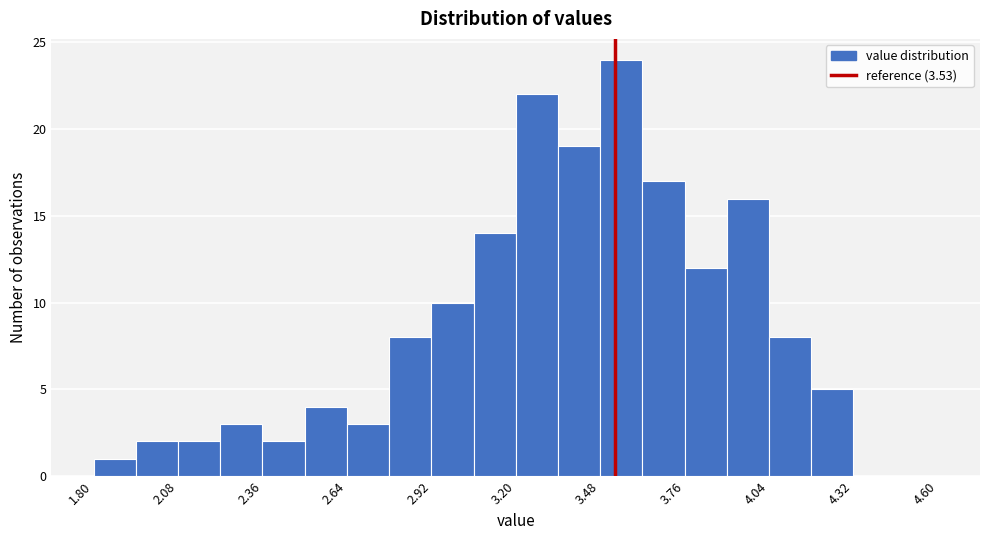

Read against the x-axis, roughly where is the centre of the tallest bar?

3.55